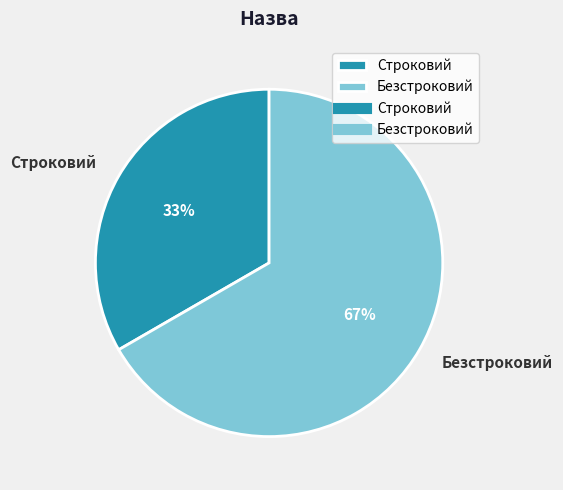

How many slices are in this pie chart?

2